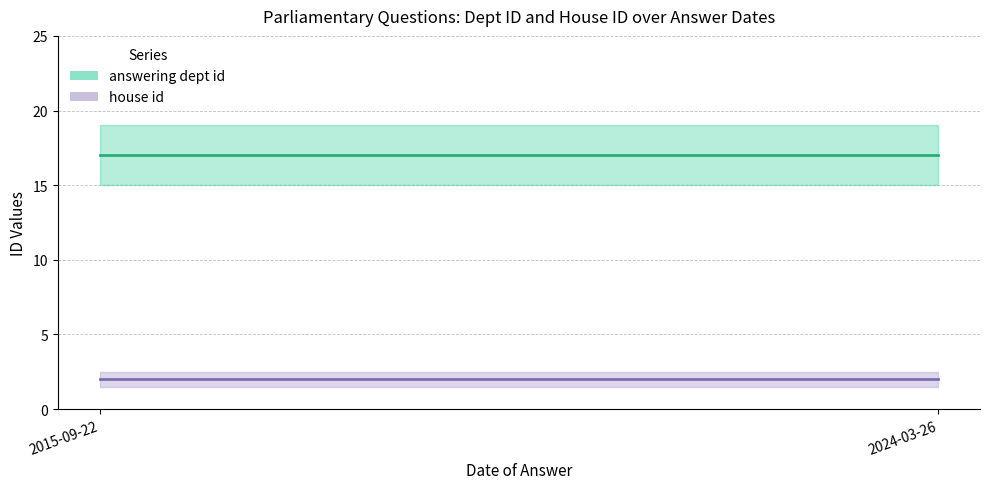

What is the highest value of the answering dept id series?

17